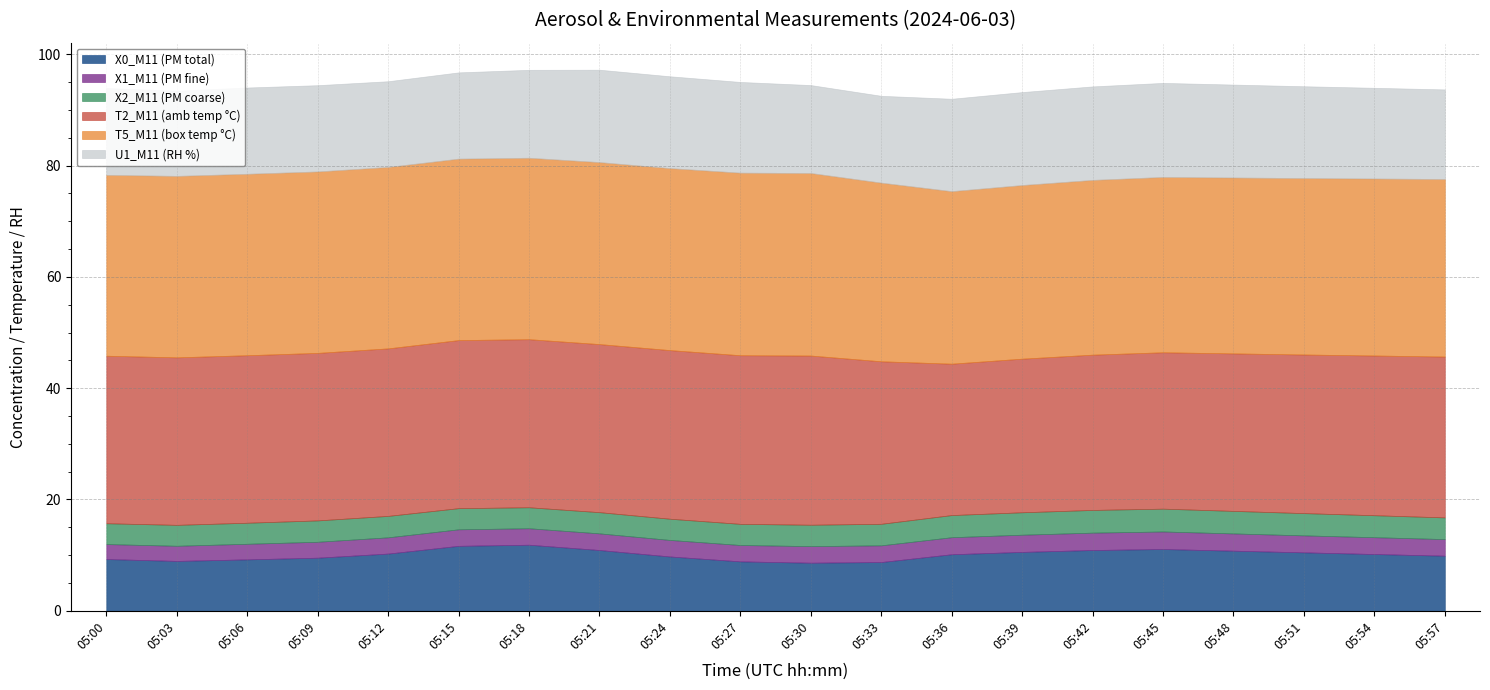

True or false: X0_M11 (PM total) and T5_M11 (box temp °C) intersect in this chart.

False